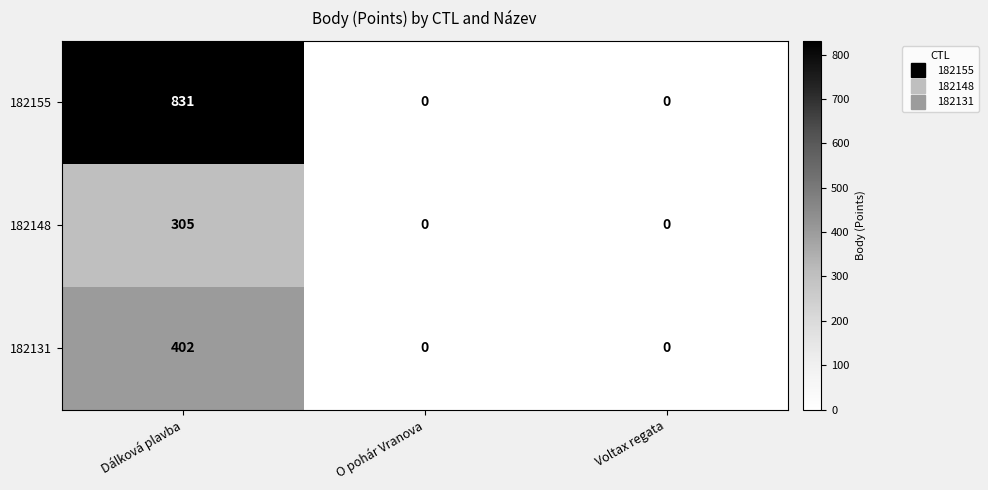

Which series has the largest range (max minus min)?

182155